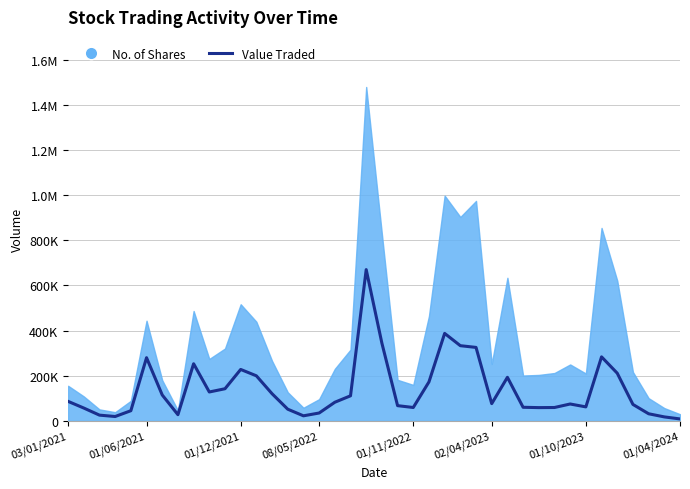

How many points are higher than both their immediate neighbors (excluding endpoints)?

8